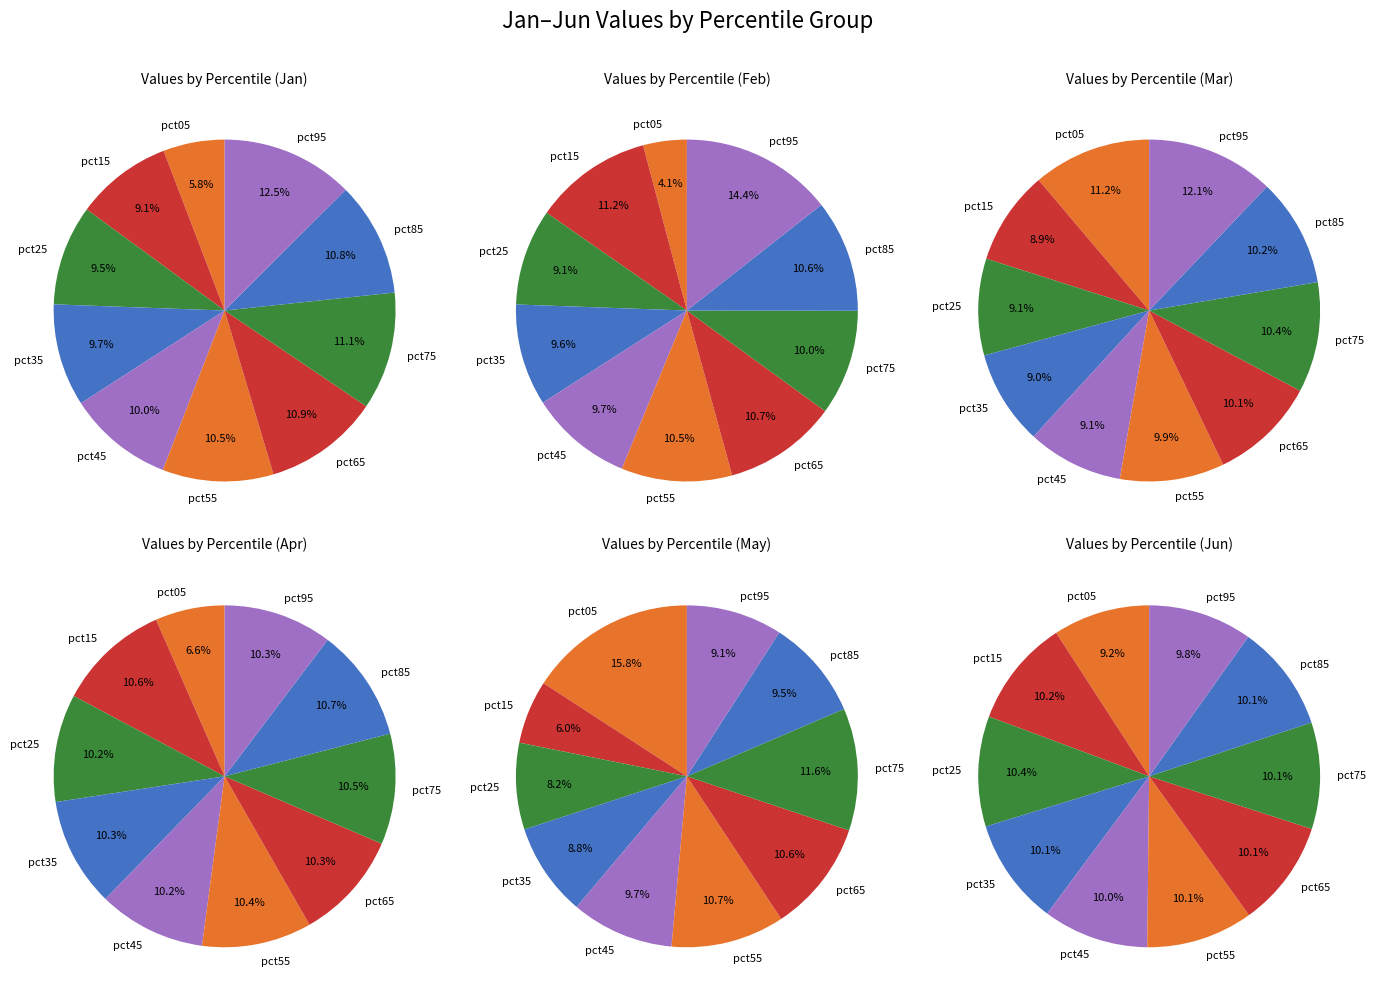

Combined, what portion of the pie is pct85 and pct45?

20.8%